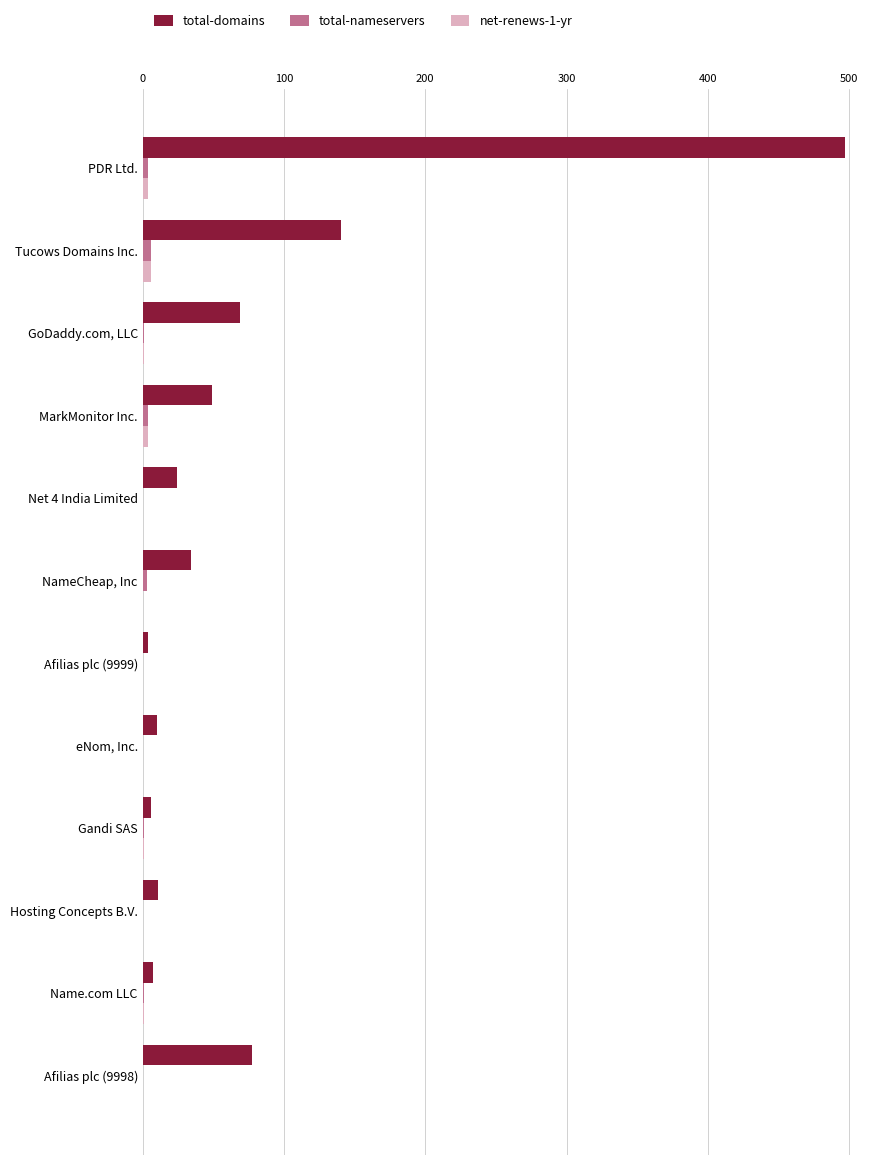

At which label is total-domains closest to 250?

Tucows Domains Inc.